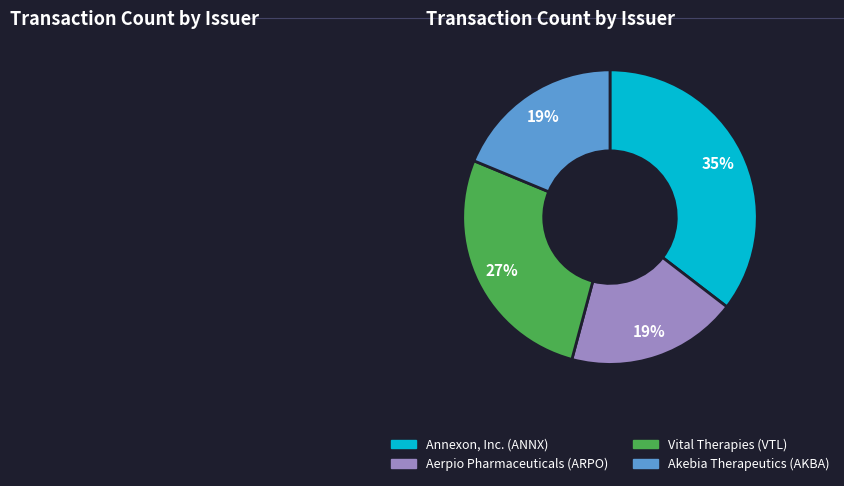

Combined, do Vital Therapies (VTL) and Aerpio Pharmaceuticals (ARPO) account for over 50%?

No